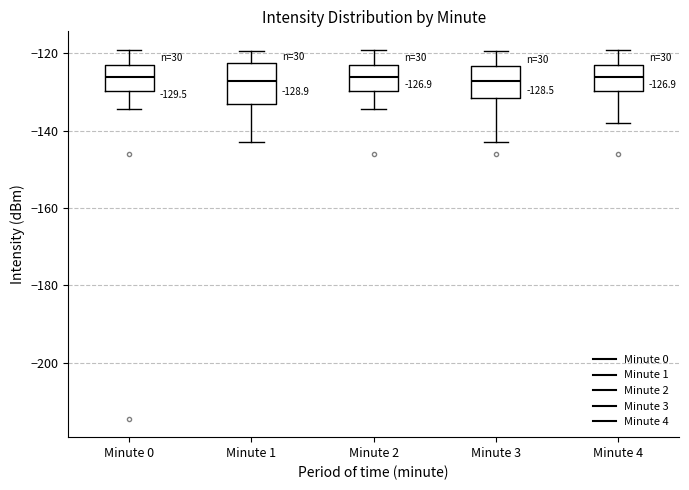

Comparing the boxes themselves (not the whiskers), which one is the tallest?

Minute 1